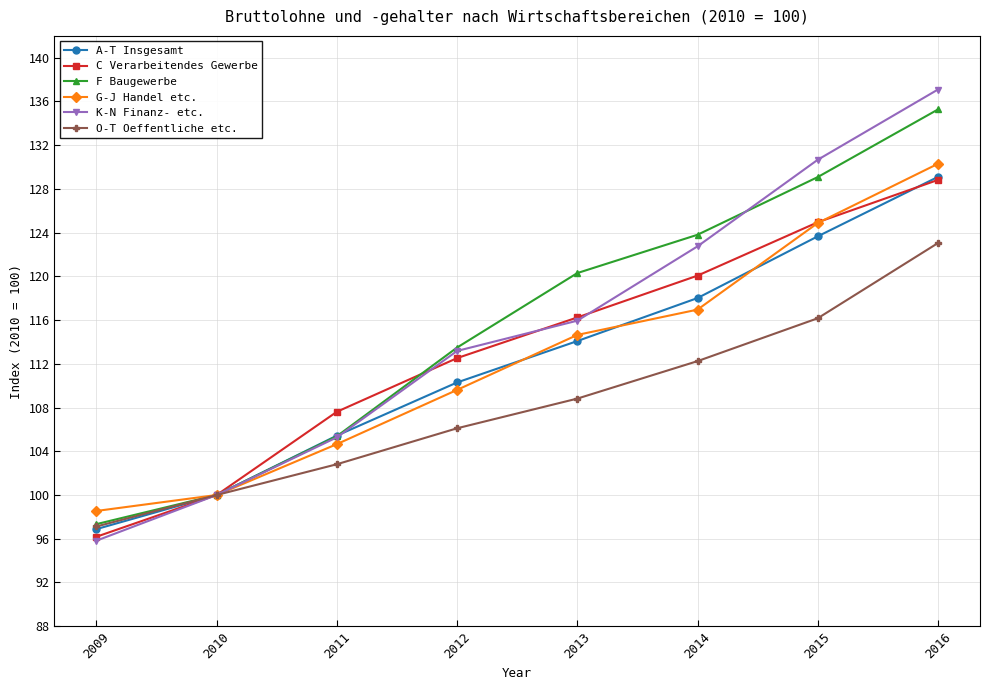

What is the greatest value displayed?

137.1